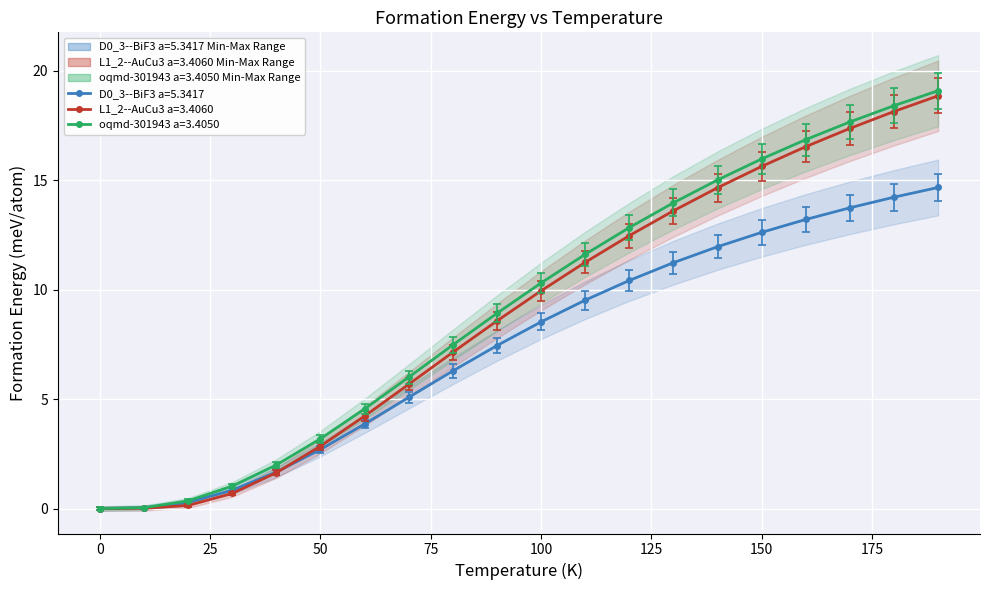

What is the total value across all series at 30.0?

2.6